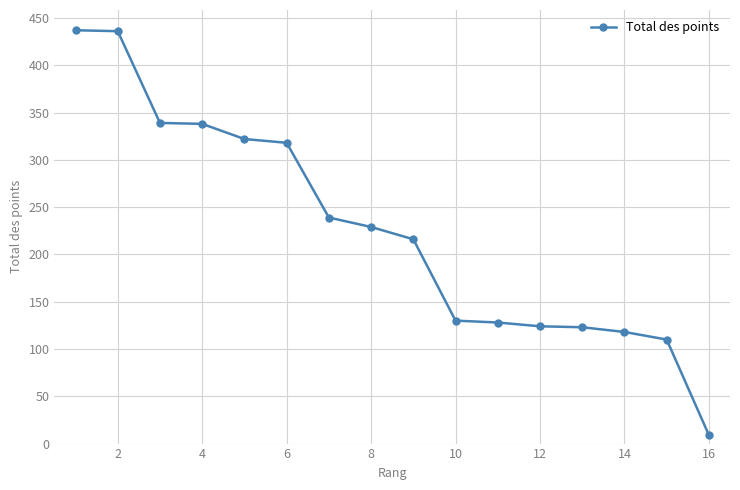

How many categories are shown in the chart?

16